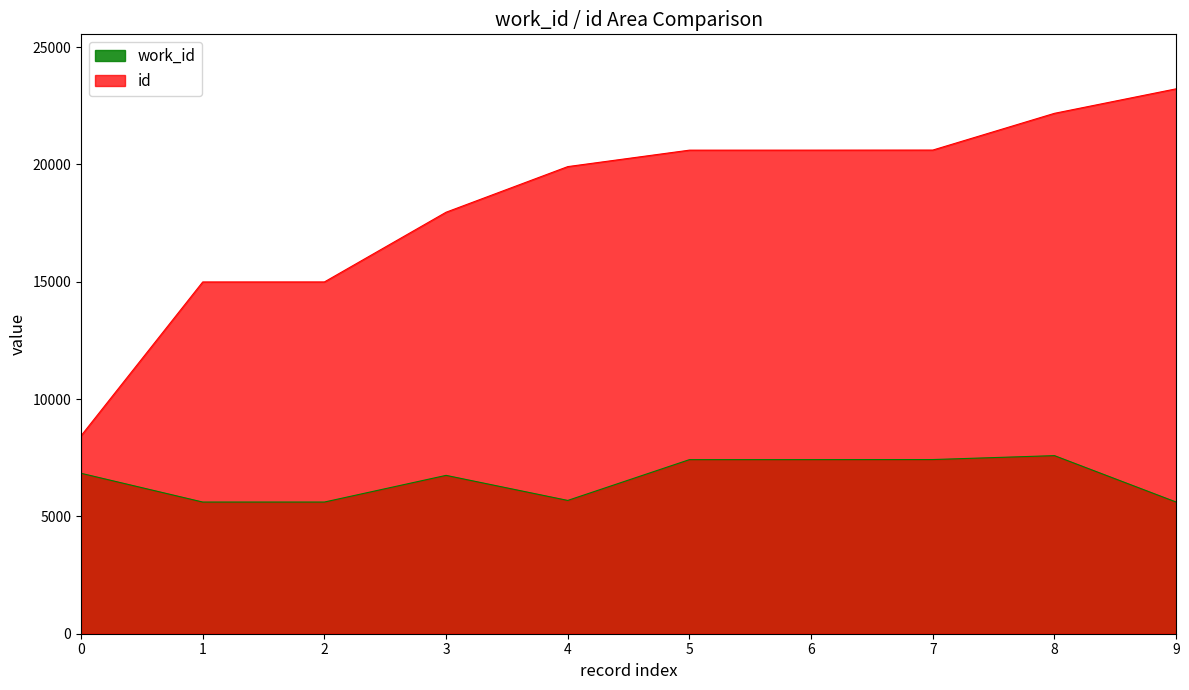

What is the difference between the second highest and minimum values in the id series?

13743